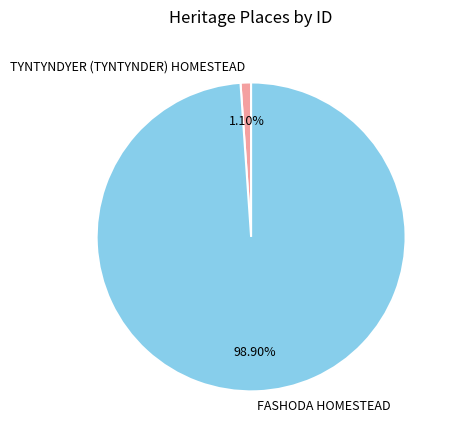

Rank the categories by value from lowest to highest.

TYNTYNDYER (TYNTYNDER) HOMESTEAD, FASHODA HOMESTEAD